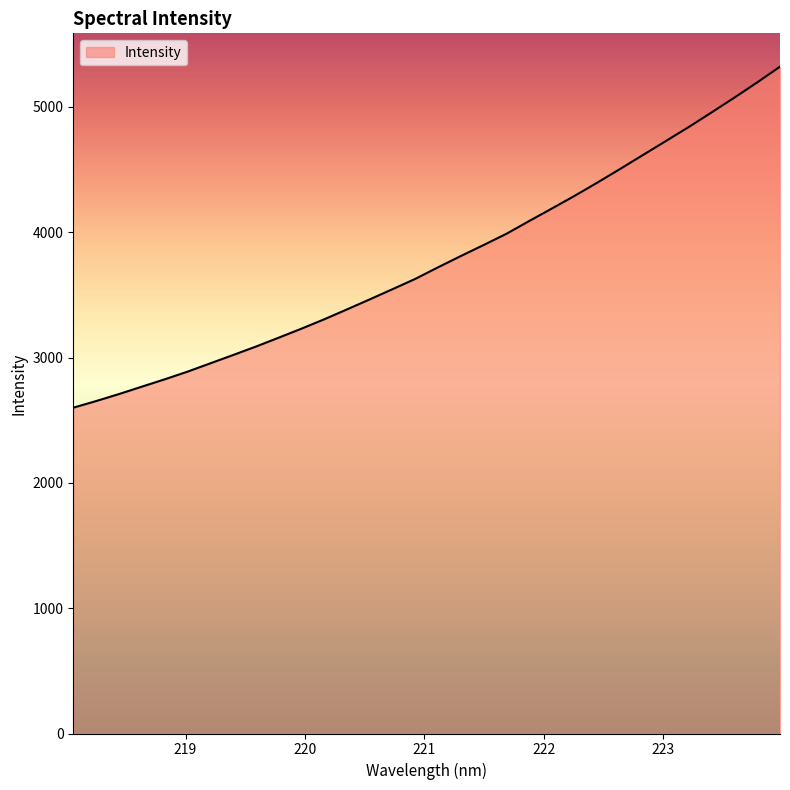

What is the greatest value displayed?

5321.4